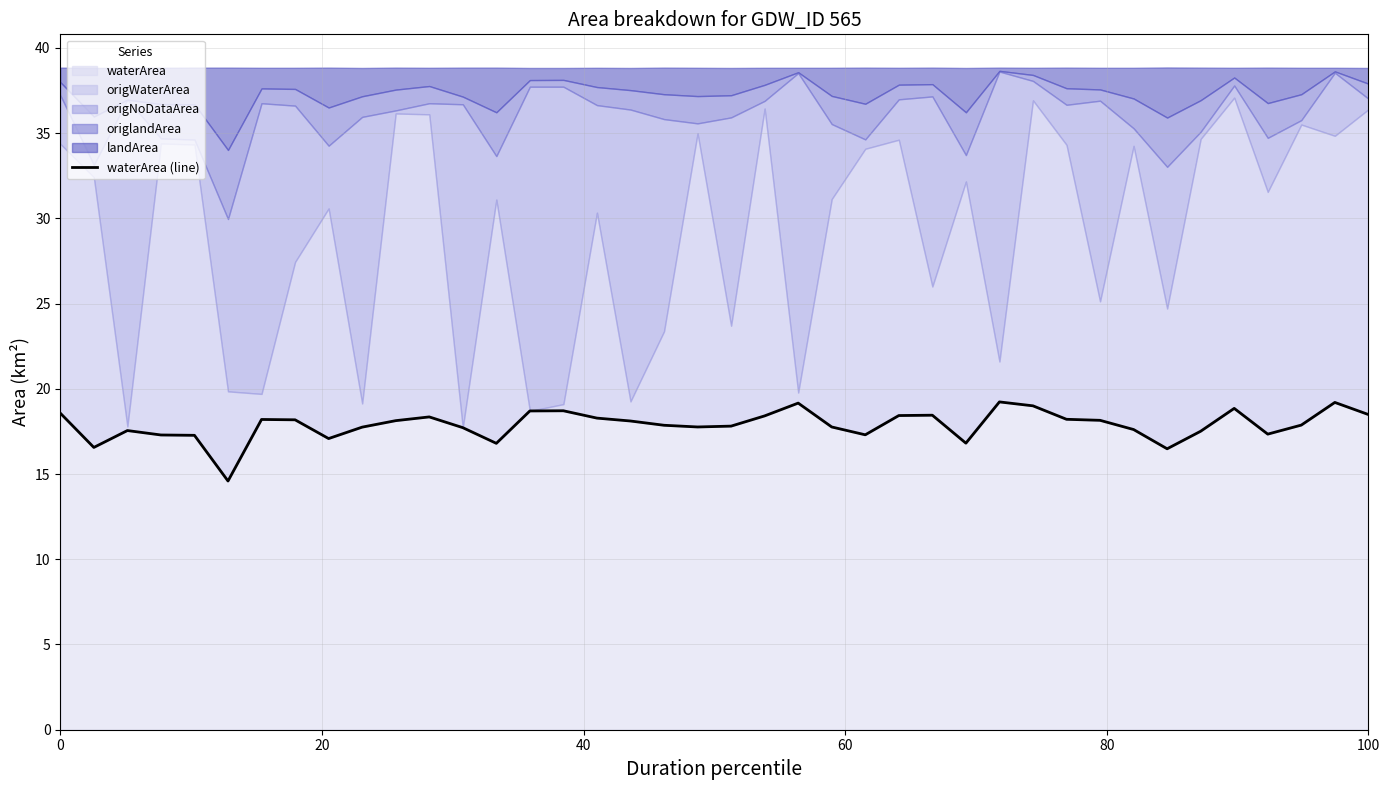

What is the highest value of the waterArea series?

19.2